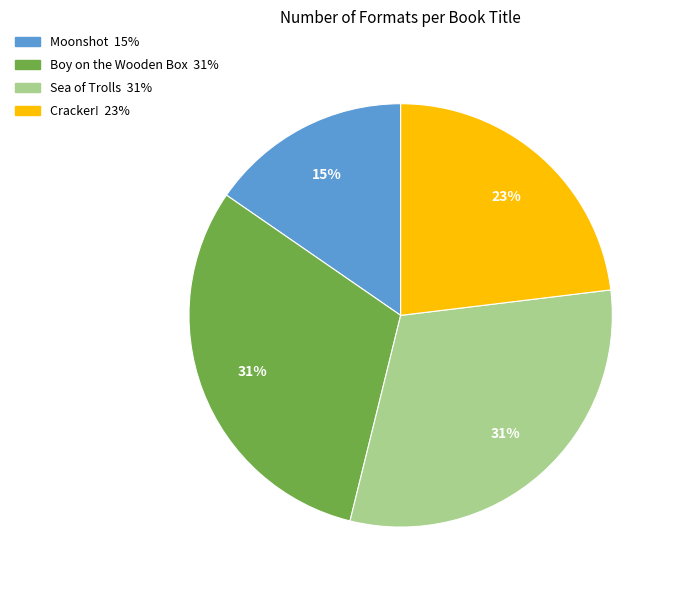

Which slice is the smallest?

Moonshot